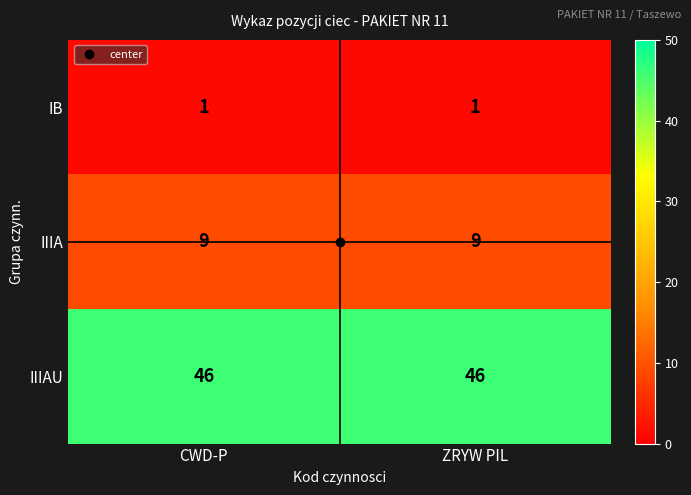

List the series in order of their overall mean, highest first.

IIIAU, IIIA, IB